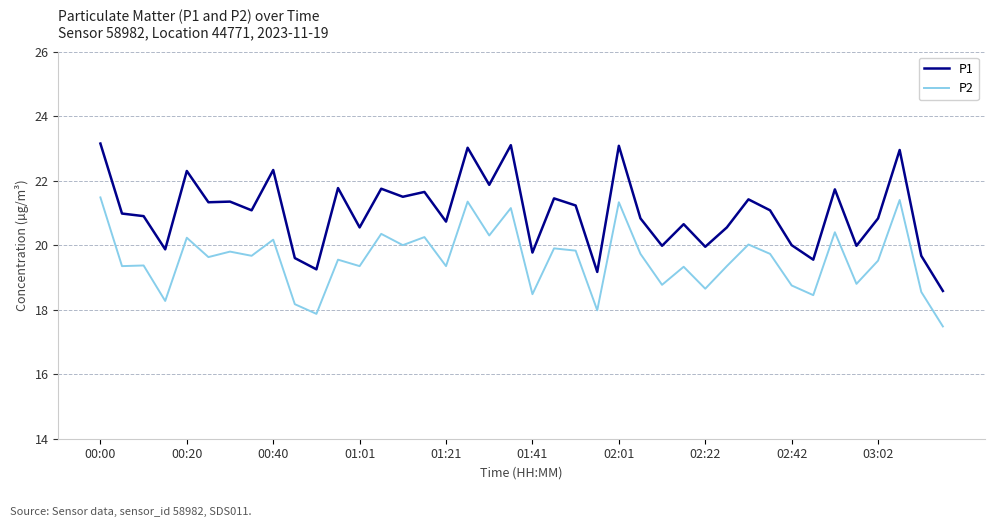

Which series has the largest total across all categories?

P1